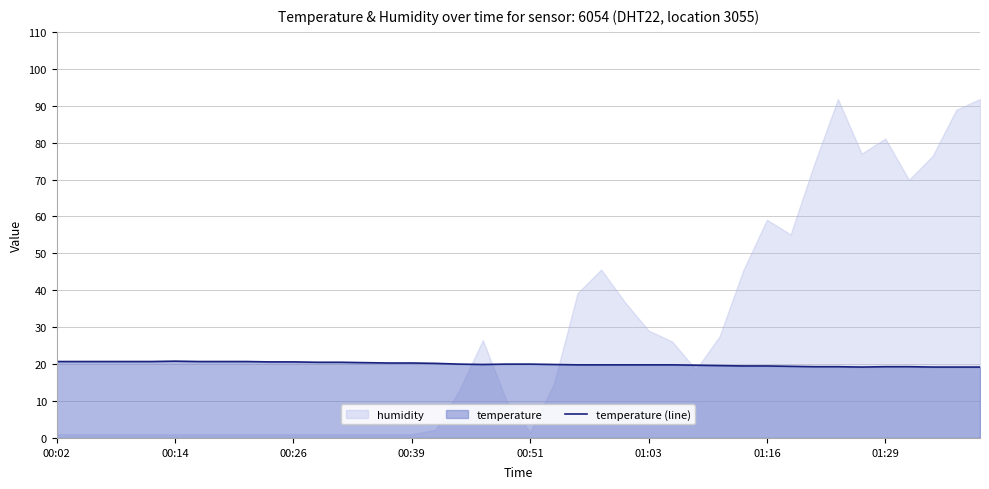

How many points are lower than both their immediate neighbors (excluding endpoints)?

2